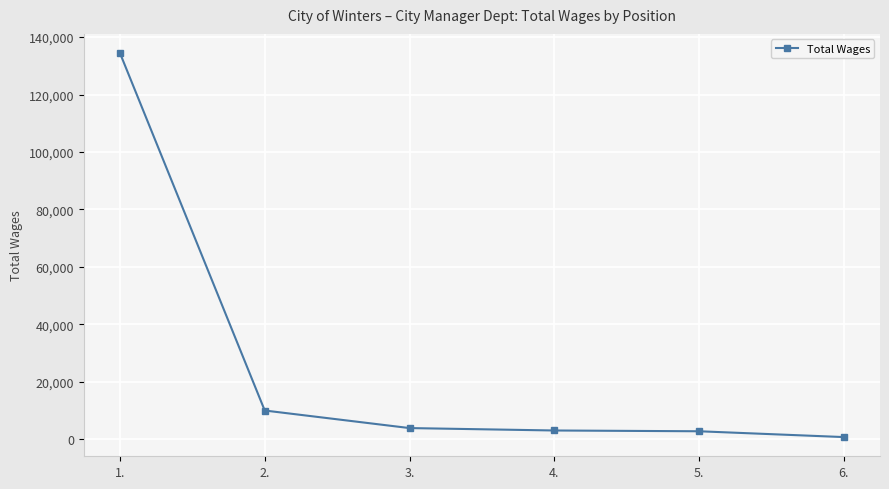

Does the chart display data point markers on the line(s)?

Yes